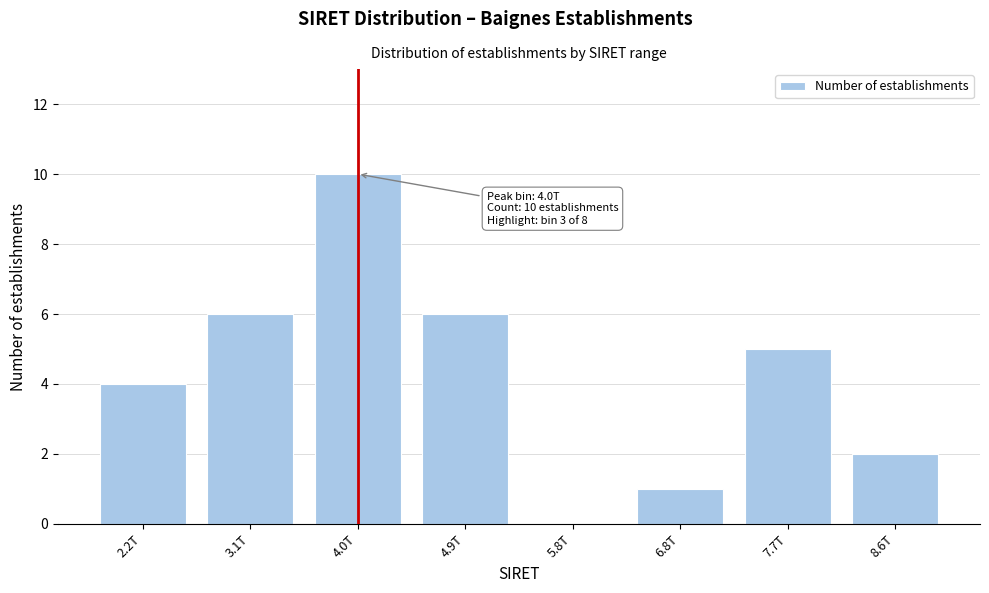

Reading right to left, what are all the values shown in this chart?

8.6T=2	7.7T=5	6.8T=1	5.8T=0	4.9T=6	4.0T=10	3.1T=6	2.2T=4